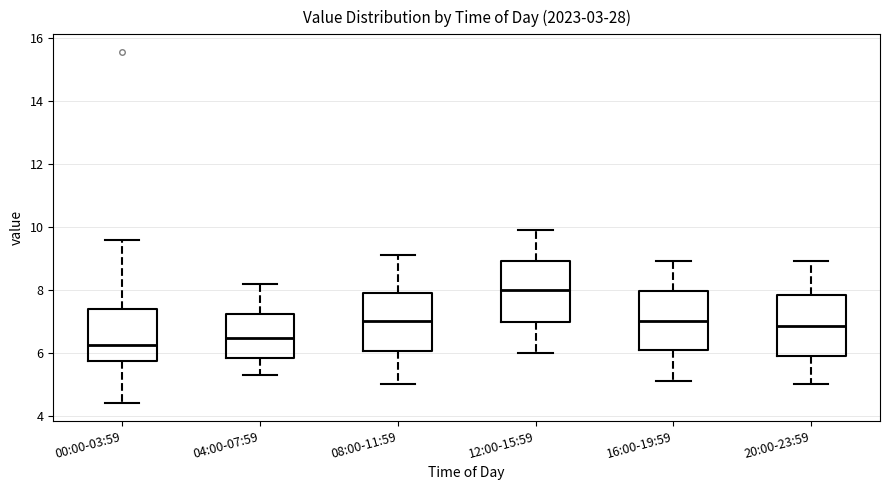

Reading left to right, read every box against the y-axis: the position of its median line, the range the box covers, and the ends of its whiskers. The values are not printed on the chart, so give them approximately, as read against the axis.

00:00-03:59: median 6.2, box 5.8 to 7.4, whiskers 4.4 to 9.6
04:00-07:59: median 6.4, box 5.8 to 7.2, whiskers 5.4 to 8.2
08:00-11:59: median 7.0, box 6.0 to 8.0, whiskers 5.0 to 9.2
12:00-15:59: median 8.0, box 7.0 to 9.0, whiskers 6.0 to 10.0
16:00-19:59: median 7.0, box 6.0 to 8.0, whiskers 5.2 to 9.0
20:00-23:59: median 6.8, box 6.0 to 7.8, whiskers 5.0 to 9.0